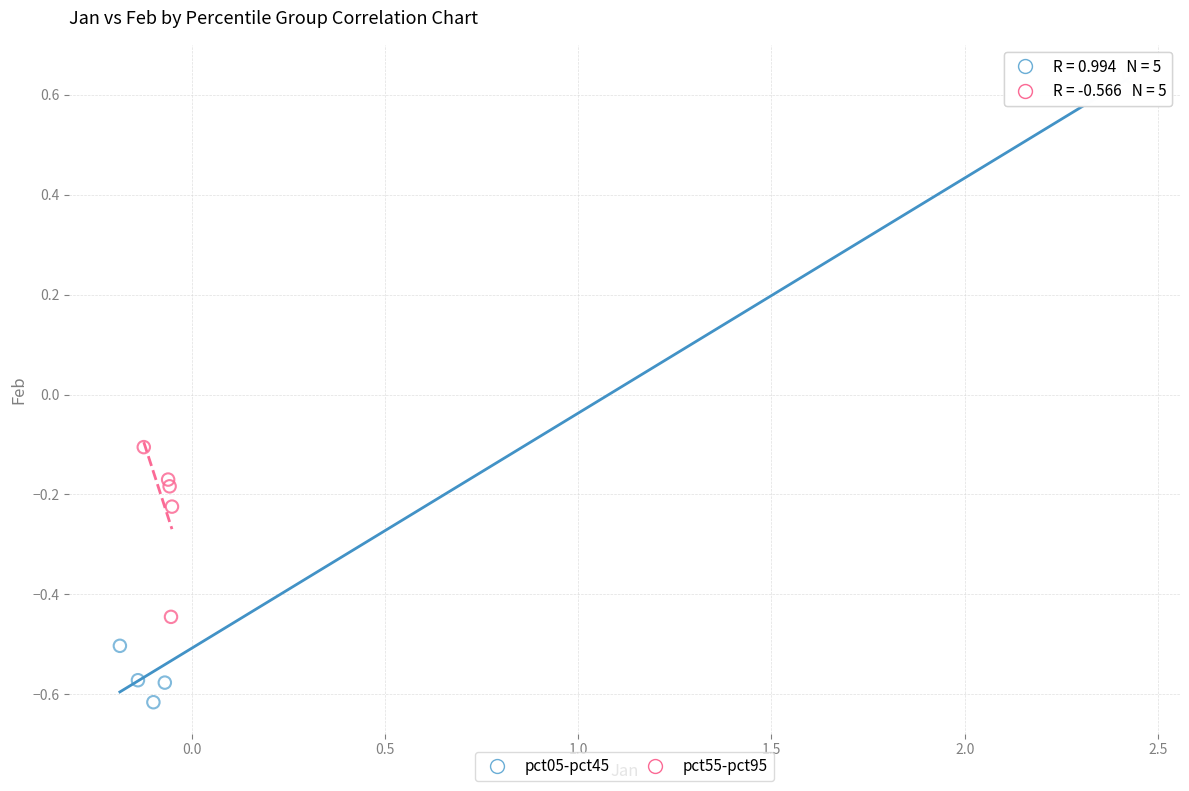

Which series reaches the minimum Y coordinate?

pct05-pct45